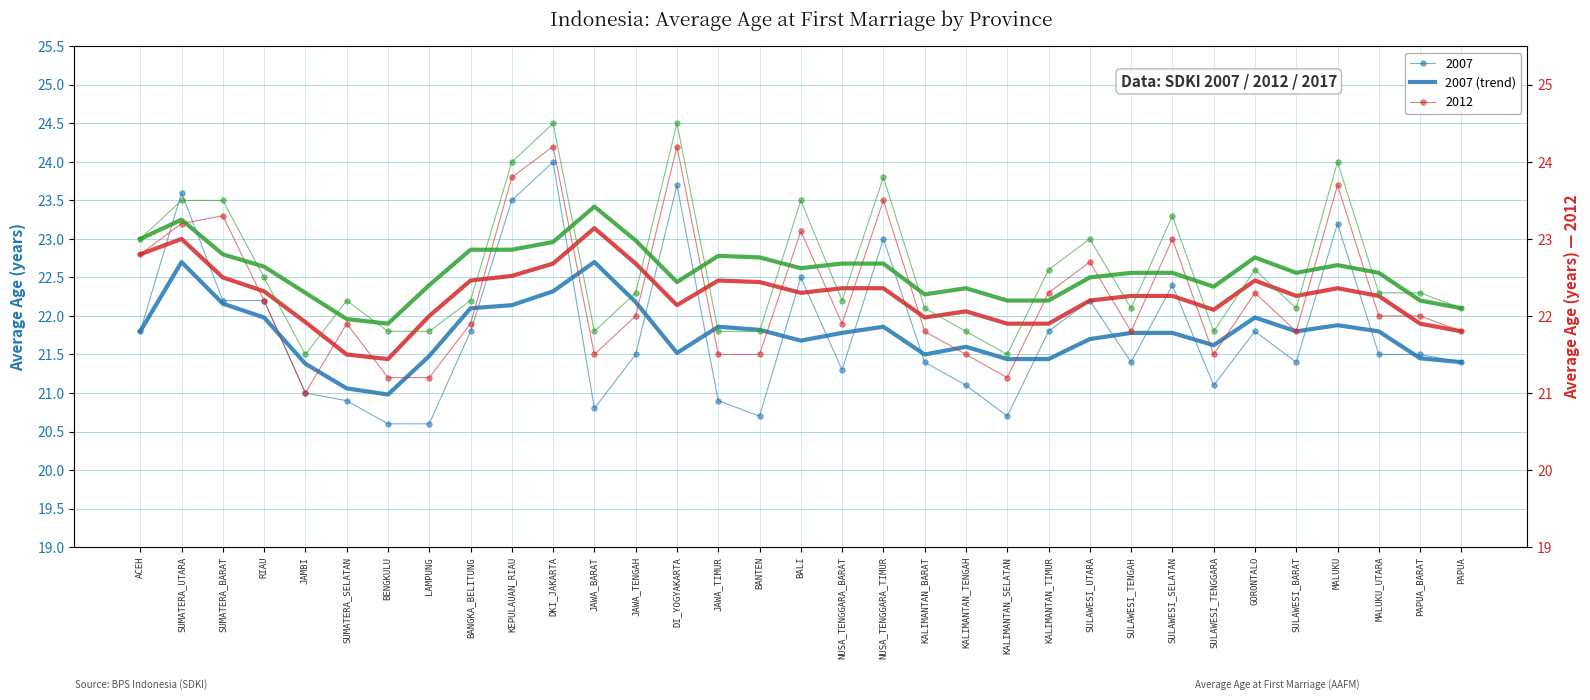

Which series has the largest range (max minus min)?

2007 (trend)